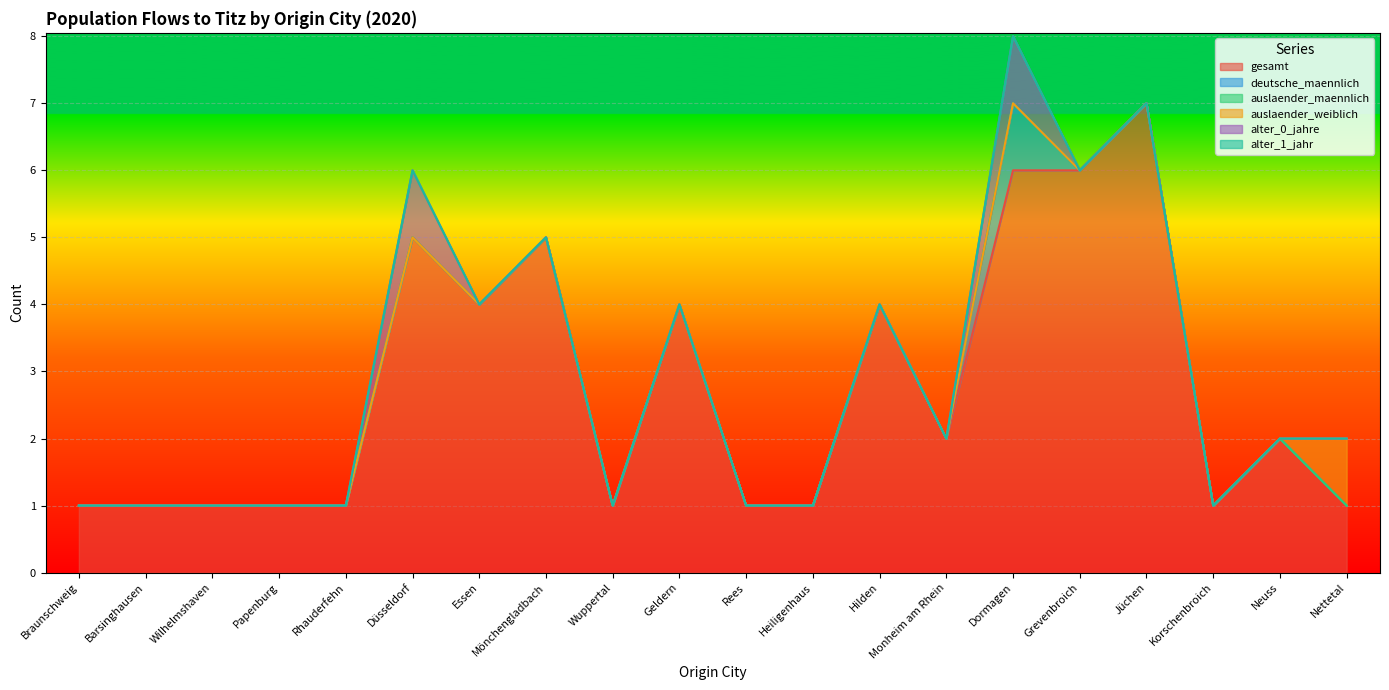

Does the chart display data point markers on the line(s)?

No